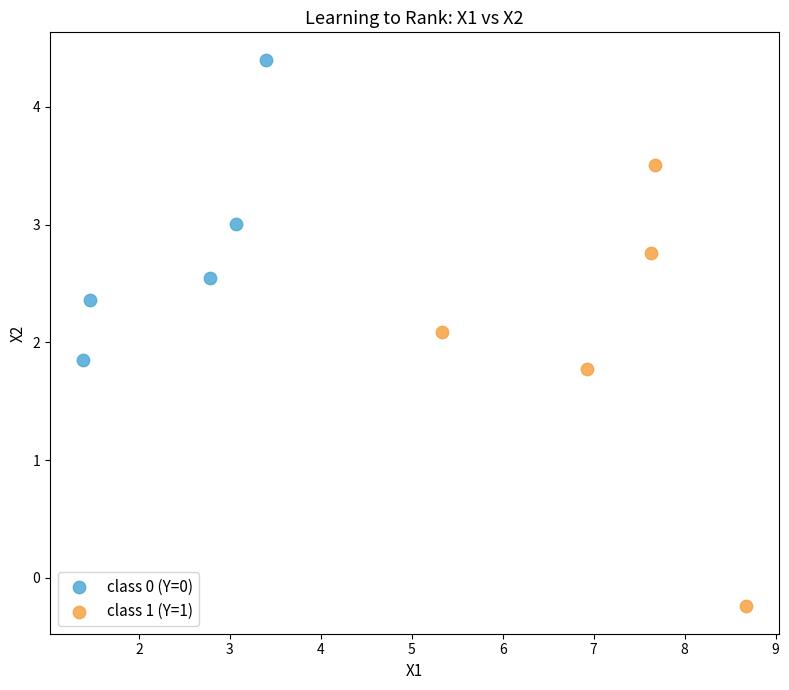

Which series has the widest spread of Y values?

class 1 (Y=1)